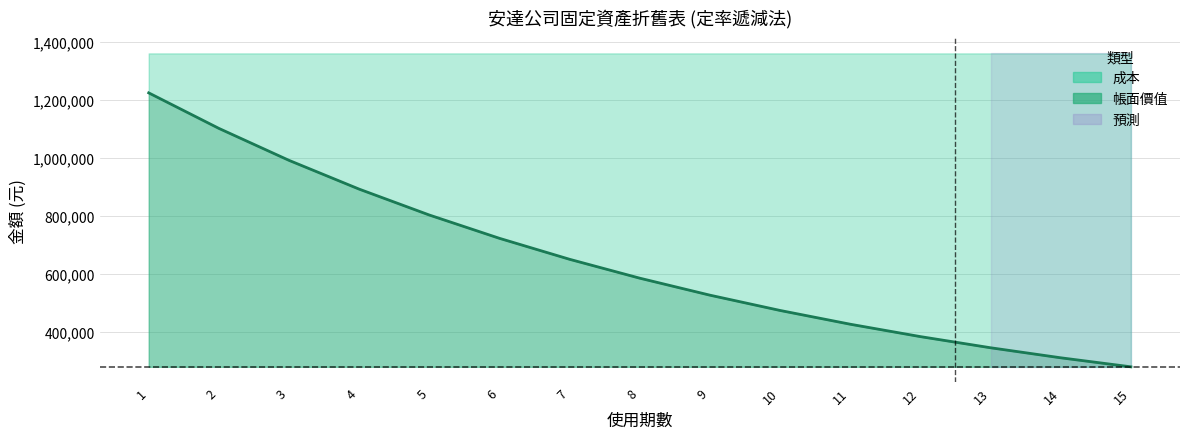

What value does the data have at 11?

426769.1